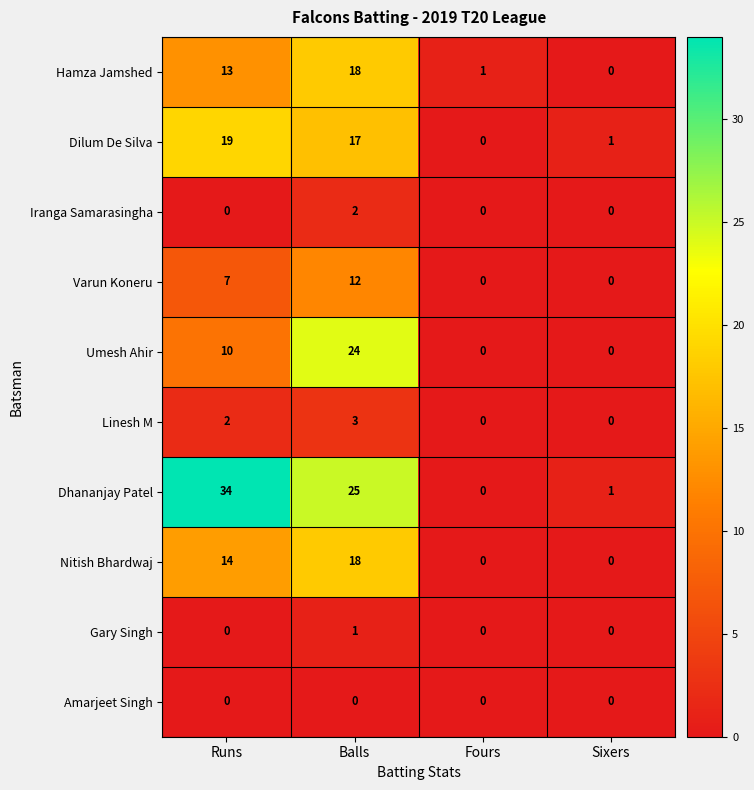

How many Umesh Ahir values are between 0 and 24?

4